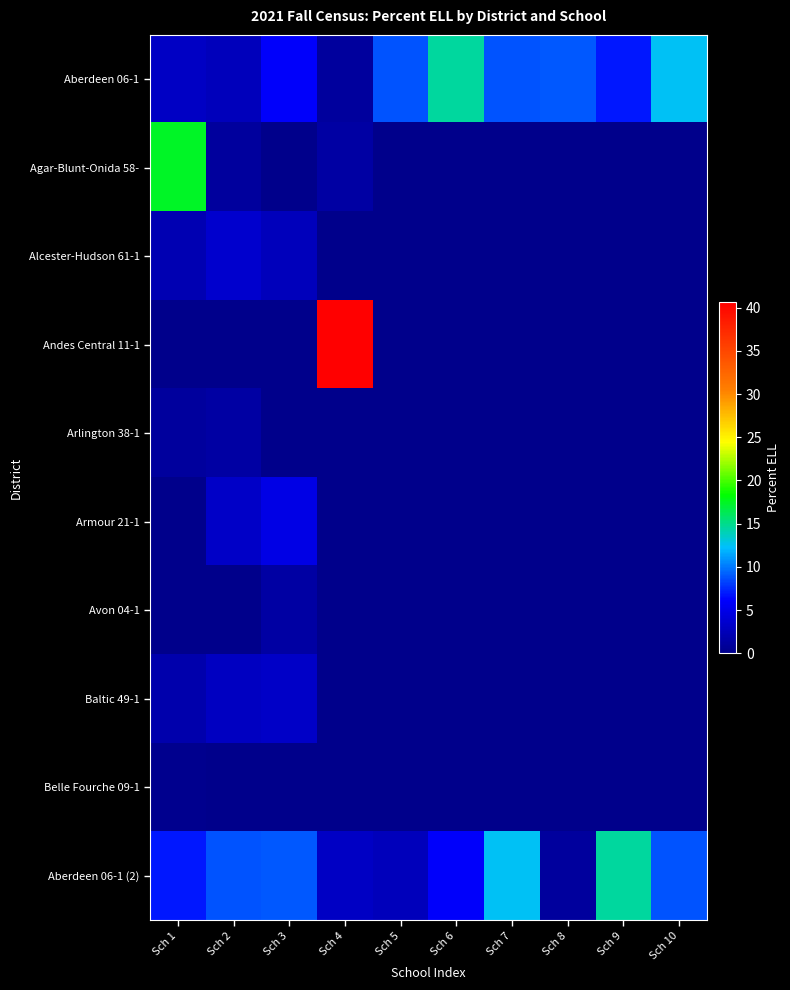

At how many categories does at least one series exceed 18?

1